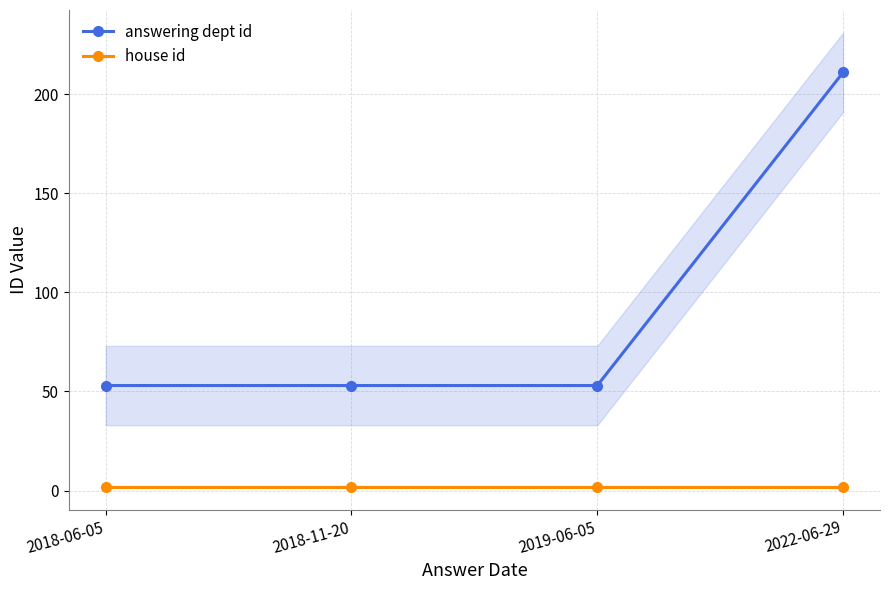

At how many categories does at least one series exceed 206?

1